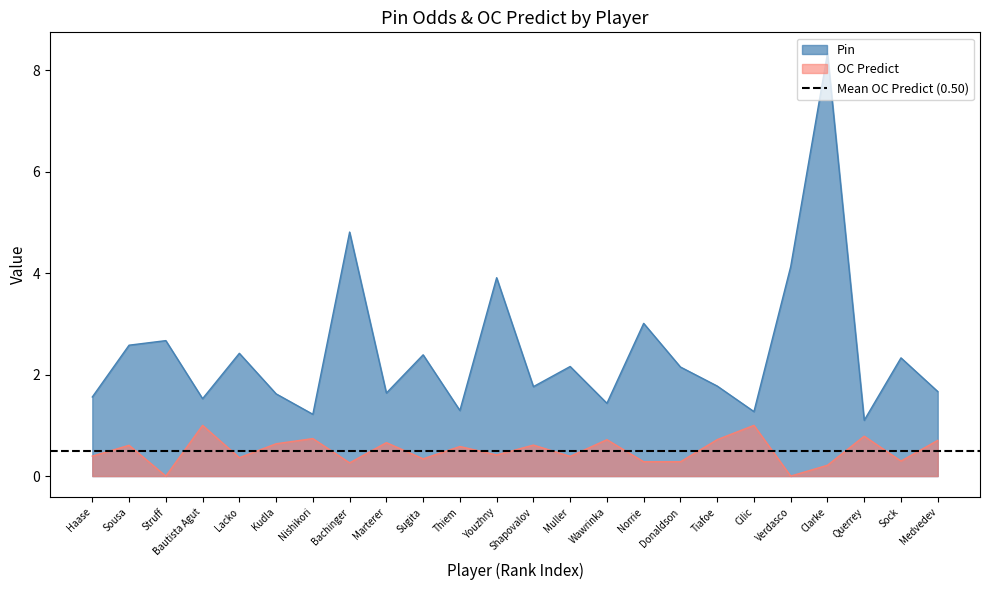

Where does the Pin series first go above 2?

Sousa